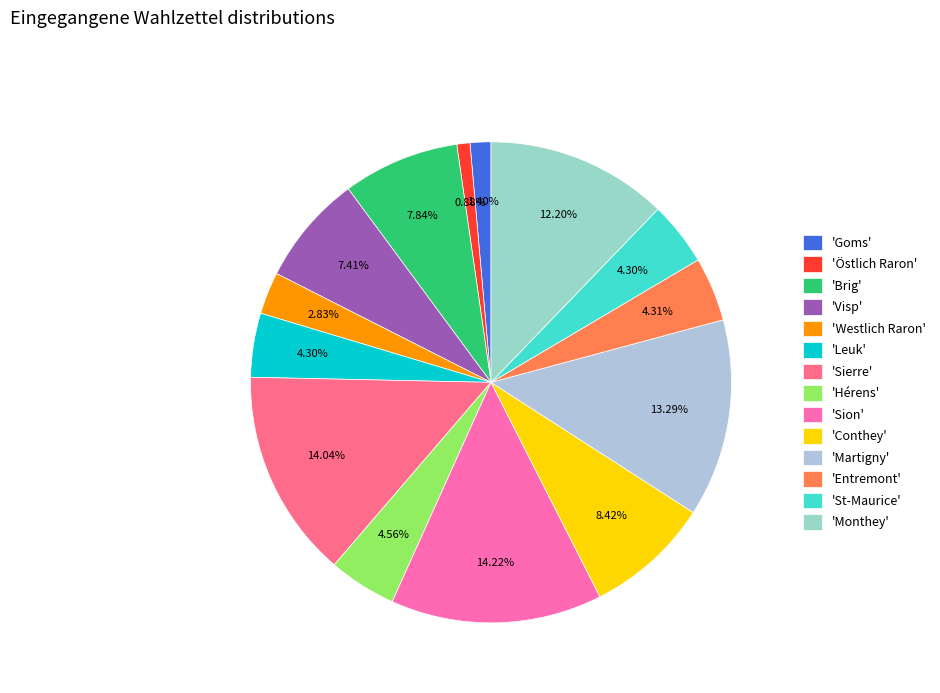

How many slices are in this pie chart?

14